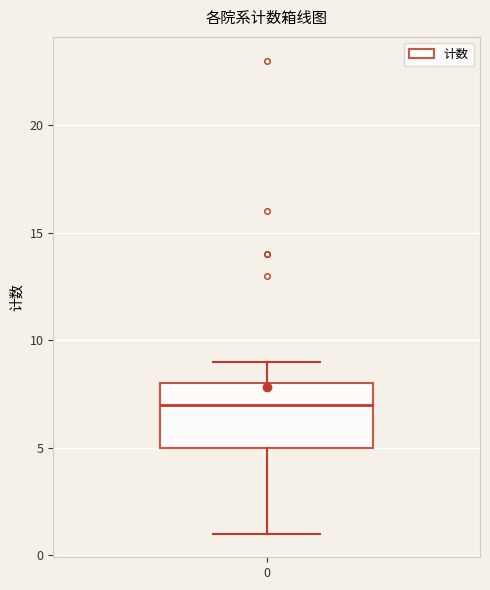

Read this box plot against the y-axis: the position of the median line, the range covered by the box, and the ends of both whiskers. The values are not printed on the chart, so give them approximately, as read against the axis.

median 7, box 5 to 8, whiskers 1 to 9